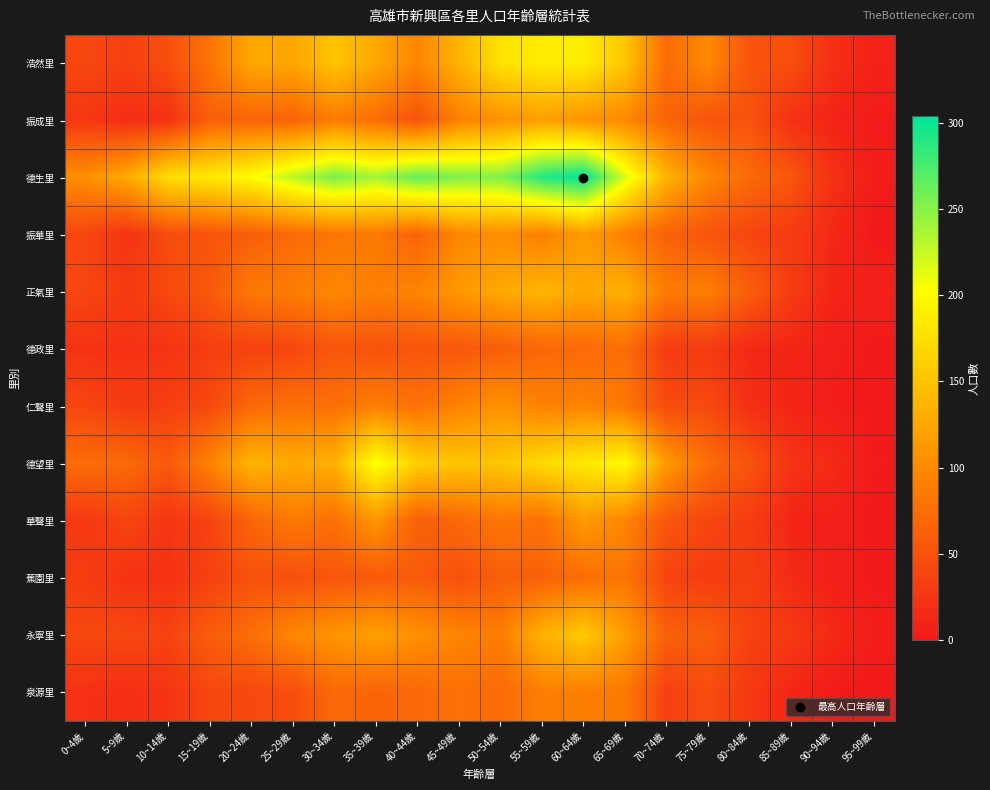

Reading right to left, extract all data points from this chart.

浩然里: 95~99歲=9	90~94歲=19	85~89歲=47	80~84歲=51	75~79歲=100	70~74歲=72	65~69歲=153	60~64歲=188	55~59歲=186	50~54歲=178	45~49歲=136	40~44歲=96	35~39歲=126	30~34歲=151	25~29歲=125	20~24歲=127	15~19歲=80	10~14歲=47	5~9歲=35	0~4歲=41
振成里: 95~99歲=2	90~94歲=10	85~89歲=21	80~84歲=51	75~79歲=52	70~74歲=66	65~69歲=98	60~64歲=108	55~59歲=118	50~54歲=105	45~49歲=91	40~44歲=50	35~39歲=74	30~34歲=87	25~29歲=65	20~24歲=66	15~19歲=62	10~14歲=21	5~9歲=18	0~4歲=26
德生里: 95~99歲=3	90~94歲=21	85~89歲=53	80~84歲=72	75~79歲=97	70~74歲=136	65~69歲=218	60~64歲=304	55~59歲=290	50~54歲=252	45~49歲=253	40~44歲=265	35~39歲=239	30~34歲=256	25~29歲=230	20~24歲=200	15~19歲=184	10~14歲=174	5~9歲=127	0~4歲=104
振華里: 95~99歲=0	90~94歲=13	85~89歲=30	80~84歲=39	75~79歲=53	70~74歲=63	65~69歲=90	60~64歲=116	55~59歲=90	50~54歲=103	45~49歲=96	40~44歲=64	35~39歲=85	30~34歲=81	25~29歲=71	20~24歲=61	15~19歲=52	10~14歲=45	5~9歲=23	0~4歲=40
正氣里: 95~99歲=7	90~94歲=11	85~89歲=31	80~84歲=62	75~79歲=90	70~74歲=87	65~69歲=134	60~64歲=126	55~59歲=138	50~54歲=127	45~49歲=113	40~44歲=95	35~39歲=91	30~34歲=98	25~29歲=88	20~24歲=85	15~19歲=56	10~14歲=42	5~9歲=29	0~4歲=40
德政里: 95~99歲=1	90~94歲=5	85~89歲=11	80~84歲=13	75~79歲=30	70~74歲=30	65~69歲=75	60~64歲=71	55~59歲=69	50~54歲=61	45~49歲=55	40~44歲=53	35~39歲=50	30~34歲=54	25~29歲=40	20~24歲=36	15~19歲=33	10~14歲=23	5~9歲=22	0~4歲=22
仁聲里: 95~99歲=0	90~94歲=4	85~89歲=11	80~84歲=19	75~79歲=43	70~74歲=44	65~69歲=84	60~64歲=95	55~59歲=91	50~54歲=107	45~49歲=93	40~44歲=78	35~39歲=90	30~34歲=76	25~29歲=77	20~24歲=70	15~19歲=42	10~14歲=34	5~9歲=29	0~4歲=40
德望里: 95~99歲=2	90~94歲=16	85~89歲=23	80~84歲=52	75~79歲=74	70~74歲=113	65~69歲=198	60~64歲=183	55~59歲=170	50~54歲=153	45~49歲=151	40~44歲=160	35~39歲=207	30~34歲=134	25~29歲=127	20~24歲=138	15~19歲=94	10~14歲=57	5~9歲=71	0~4歲=74
華聲里: 95~99歲=0	90~94歲=6	85~89歲=11	80~84歲=32	75~79歲=40	70~74歲=54	65~69歲=95	60~64歲=114	55~59歲=78	50~54歲=82	45~49歲=70	40~44歲=62	35~39歲=110	30~34歲=76	25~29歲=86	20~24歲=67	15~19歲=38	10~14歲=24	5~9歲=39	0~4歲=27
蕉園里: 95~99歲=1	90~94歲=6	85~89歲=16	80~84歲=34	75~79歲=31	70~74歲=38	65~69歲=82	60~64歲=75	55~59歲=63	50~54歲=61	45~49歲=49	40~44歲=59	35~39歲=57	30~34歲=54	25~29歲=48	20~24歲=50	15~19歲=35	10~14歲=22	5~9歲=22	0~4歲=31
永寧里: 95~99歲=4	90~94歲=15	85~89歲=28	80~84歲=36	75~79歲=61	70~74歲=63	65~69歲=116	60~64歲=156	55~59歲=135	50~54歲=88	45~49歲=95	40~44歲=105	35~39歲=120	30~34歲=109	25~29歲=97	20~24歲=75	15~19歲=60	10~14歲=37	5~9歲=42	0~4歲=42
泉源里: 95~99歲=0	90~94歲=2	85~89歲=12	80~84歲=28	75~79歲=45	70~74歲=34	65~69歲=85	60~64歲=90	55~59歲=90	50~54歲=71	45~49歲=78	40~44歲=70	35~39歲=66	30~34歲=71	25~29歲=46	20~24歲=42	15~19歲=41	10~14歲=24	5~9歲=19	0~4歲=21